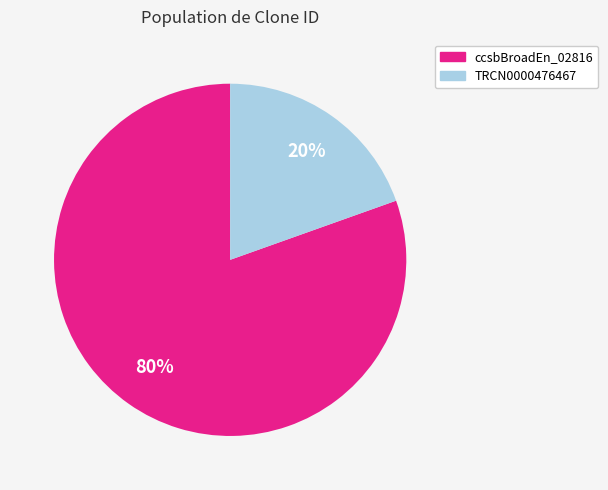

How many segments does this pie chart have?

2